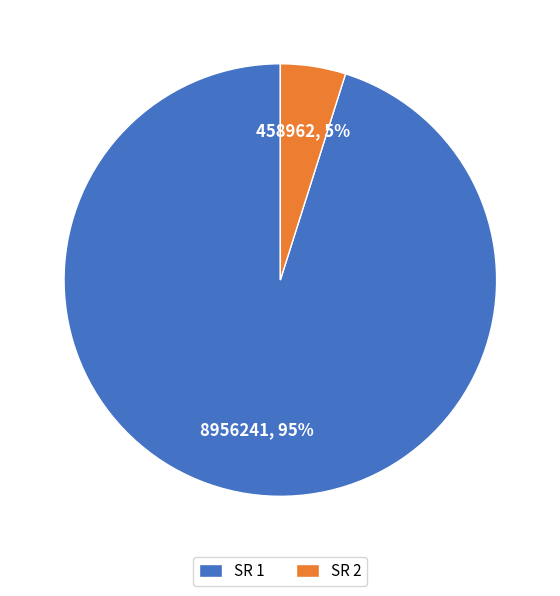

To the nearest percent, what percentage of the pie is SR 2?

5%